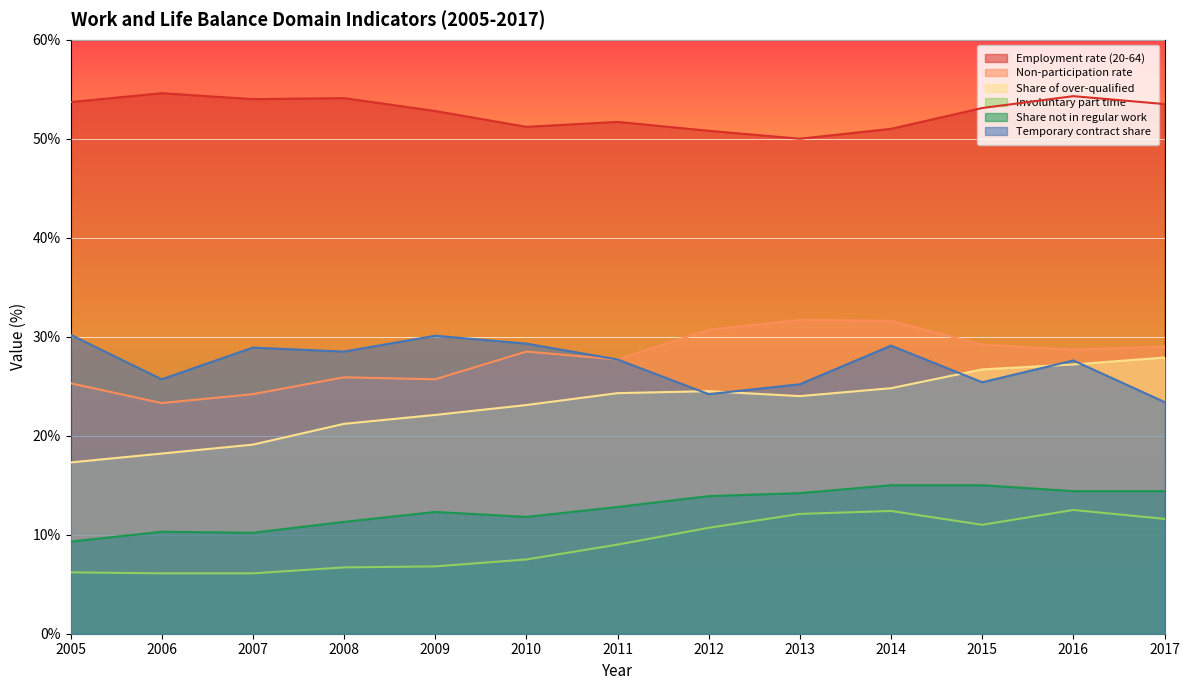

Is it true that Share of over-qualified equals 15.8 at 2013?

False